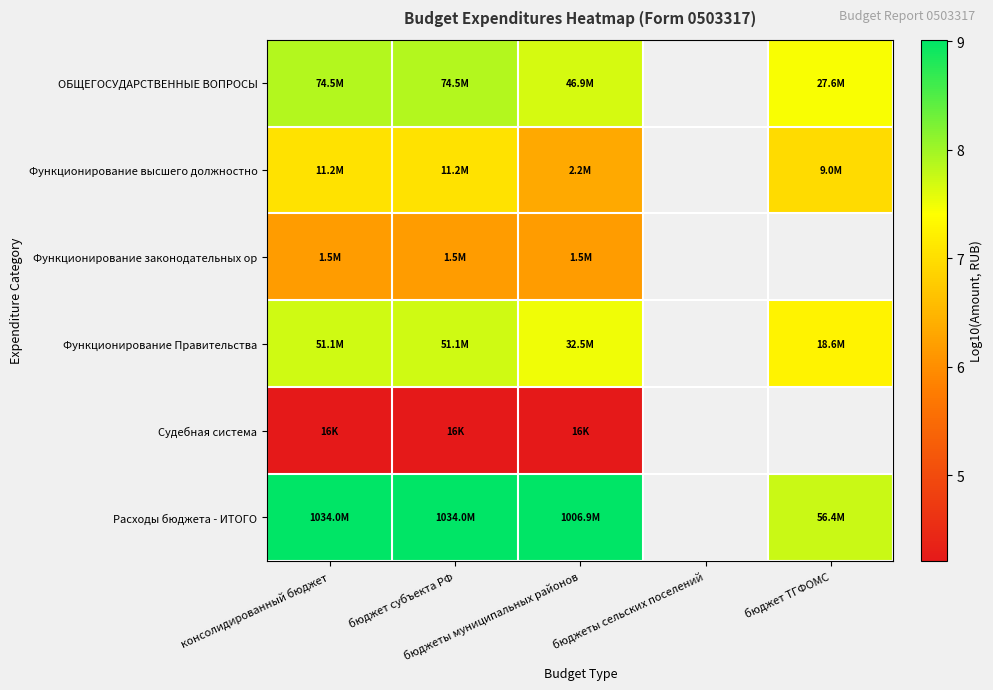

Is the value of ОБЩЕГОСУДАРСТВЕННЫЕ ВОПРОСЫ at консолидированный бюджет greater than the value of Функционирование высшего должностно at бюджет ТГФОМС?

Yes